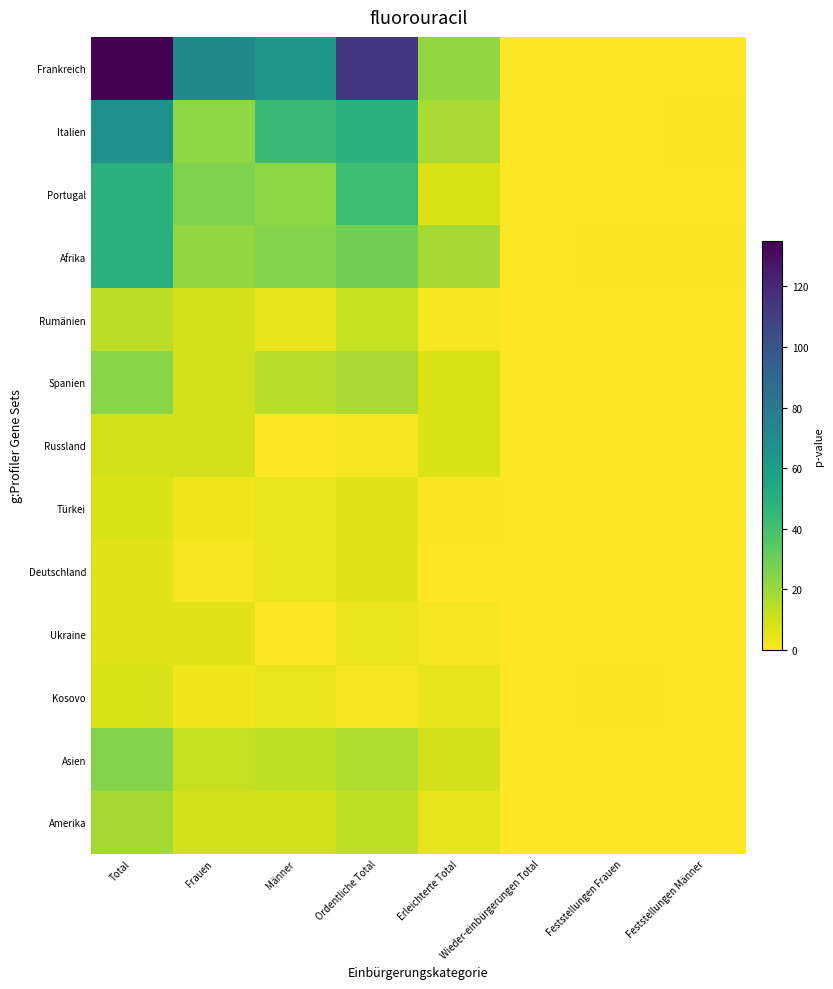

Reading left to right, list all the values displayed in this chart.

Frankreich: Total=135	Frauen=72	Männer=63	Ordentliche Total=113	Erleichterte Total=22	Wieder-einbürgerungen Total=0	Feststellungen Frauen=0	Feststellungen Männer=0
Italien: Total=67	Frauen=23	Männer=43	Ordentliche Total=49	Erleichterte Total=17	Wieder-einbürgerungen Total=0	Feststellungen Frauen=0	Feststellungen Männer=1
Portugal: Total=49	Frauen=26	Männer=23	Ordentliche Total=42	Erleichterte Total=7	Wieder-einbürgerungen Total=0	Feststellungen Frauen=0	Feststellungen Männer=0
Afrika: Total=49	Frauen=22	Männer=25	Ordentliche Total=29	Erleichterte Total=18	Wieder-einbürgerungen Total=0	Feststellungen Frauen=1	Feststellungen Männer=1
Rumänien: Total=14	Frauen=9	Männer=5	Ordentliche Total=12	Erleichterte Total=2	Wieder-einbürgerungen Total=0	Feststellungen Frauen=0	Feststellungen Männer=0
Spanien: Total=24	Frauen=9	Männer=15	Ordentliche Total=17	Erleichterte Total=7	Wieder-einbürgerungen Total=0	Feststellungen Frauen=0	Feststellungen Männer=0
Russland: Total=9	Frauen=9	Männer=0	Ordentliche Total=2	Erleichterte Total=7	Wieder-einbürgerungen Total=0	Feststellungen Frauen=0	Feststellungen Männer=0
Türkei: Total=7	Frauen=3	Männer=4	Ordentliche Total=6	Erleichterte Total=1	Wieder-einbürgerungen Total=0	Feststellungen Frauen=0	Feststellungen Männer=0
Deutschland: Total=6	Frauen=2	Männer=4	Ordentliche Total=6	Erleichterte Total=0	Wieder-einbürgerungen Total=0	Feststellungen Frauen=0	Feststellungen Männer=0
Ukraine: Total=6	Frauen=6	Männer=0	Ordentliche Total=4	Erleichterte Total=2	Wieder-einbürgerungen Total=0	Feststellungen Frauen=0	Feststellungen Männer=0
Kosovo: Total=8	Frauen=3	Männer=4	Ordentliche Total=2	Erleichterte Total=5	Wieder-einbürgerungen Total=0	Feststellungen Frauen=1	Feststellungen Männer=0
Asien: Total=25	Frauen=12	Männer=13	Ordentliche Total=16	Erleichterte Total=9	Wieder-einbürgerungen Total=0	Feststellungen Frauen=0	Feststellungen Männer=0
Amerika: Total=18	Frauen=9	Männer=9	Ordentliche Total=13	Erleichterte Total=5	Wieder-einbürgerungen Total=0	Feststellungen Frauen=0	Feststellungen Männer=0